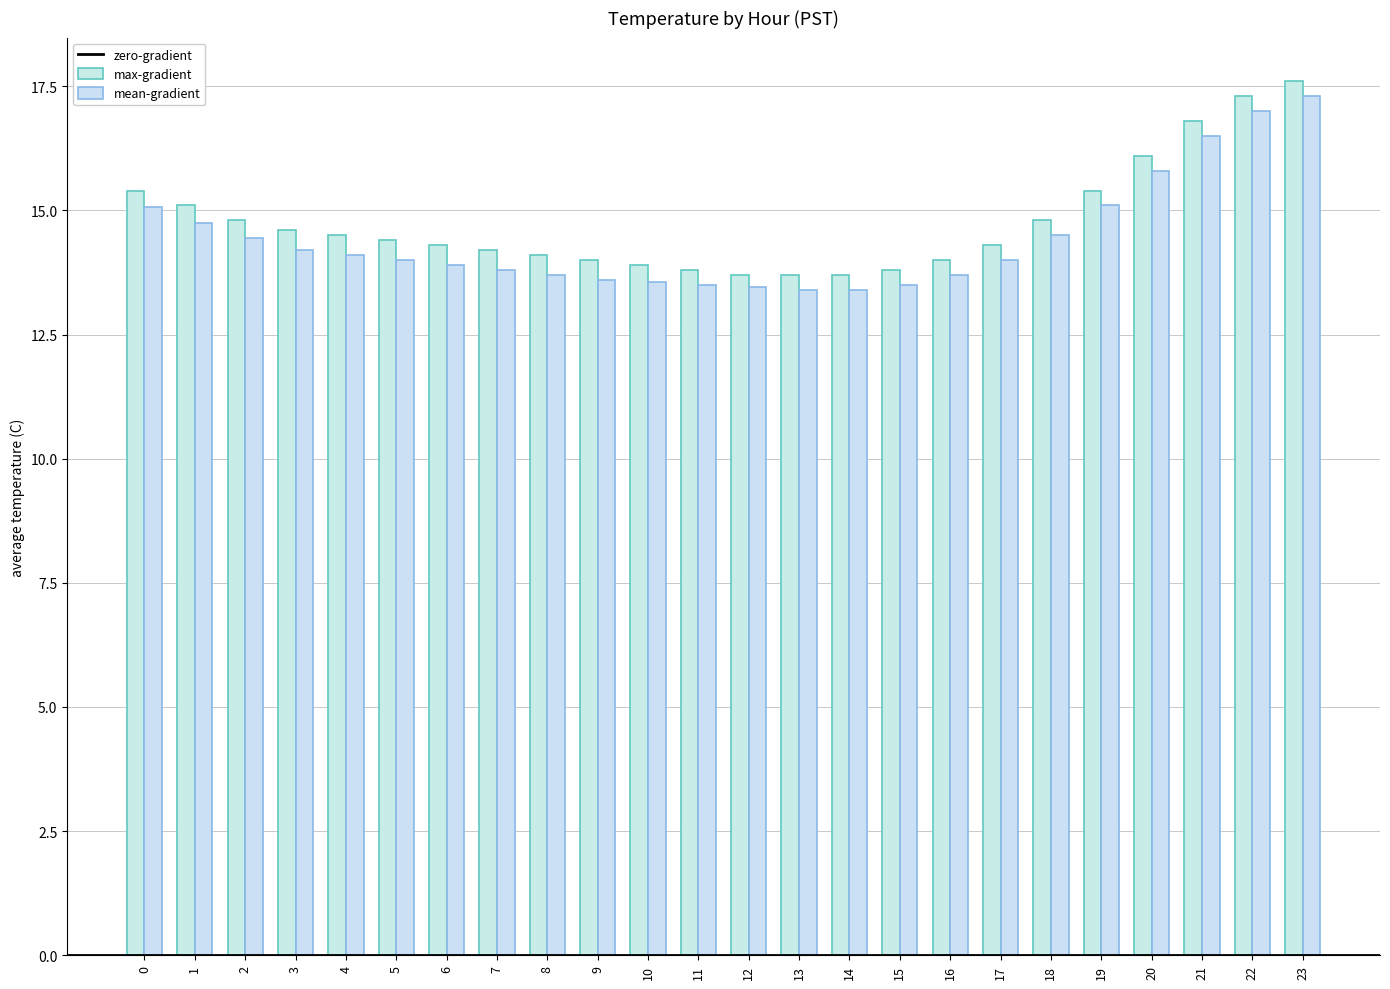

Rank the series at 15 from highest to lowest value.

max-gradient, mean-gradient